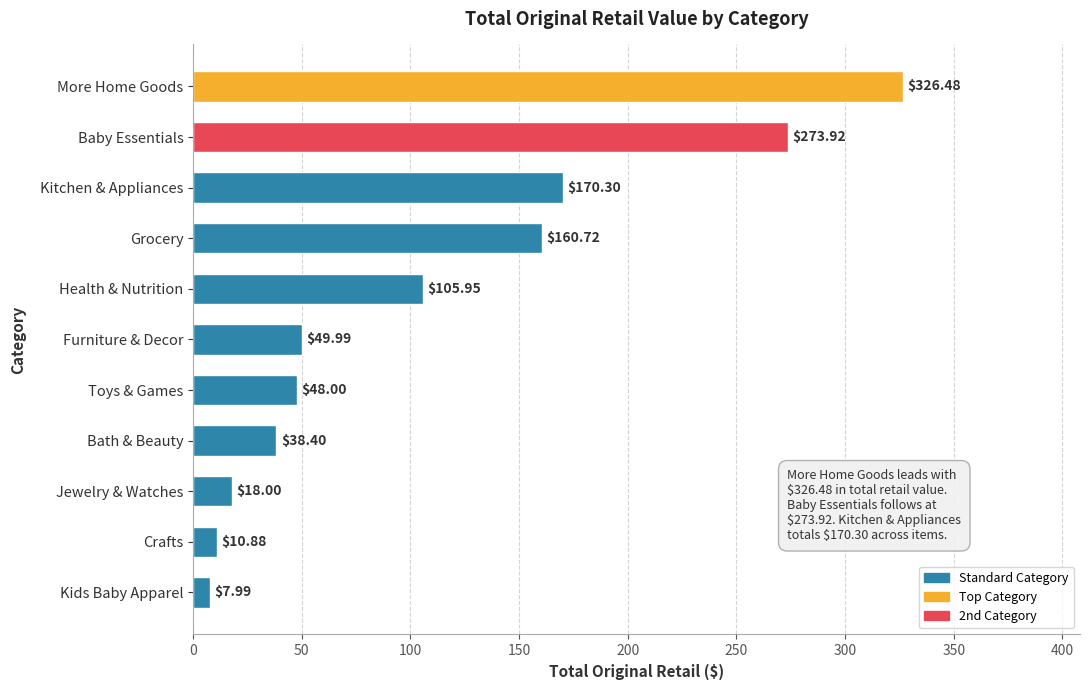

What is the difference between the second highest and second lowest values?

263.0